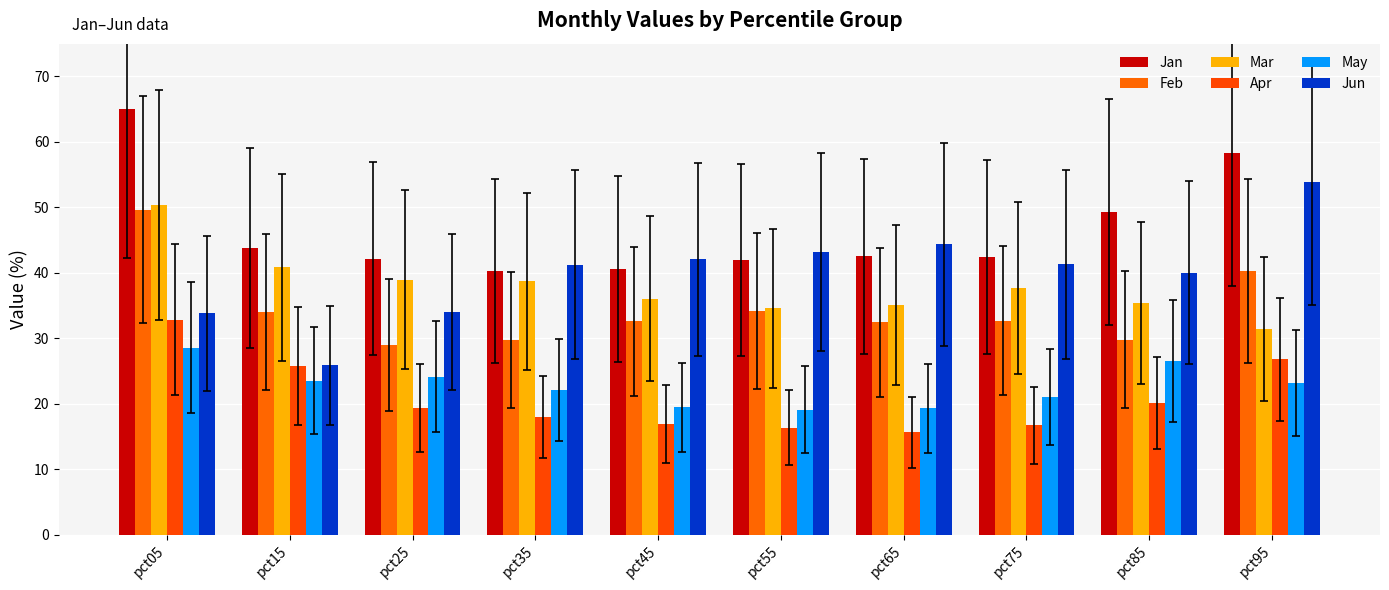

What is the value of the May bar at the 1st from the left?

28.6